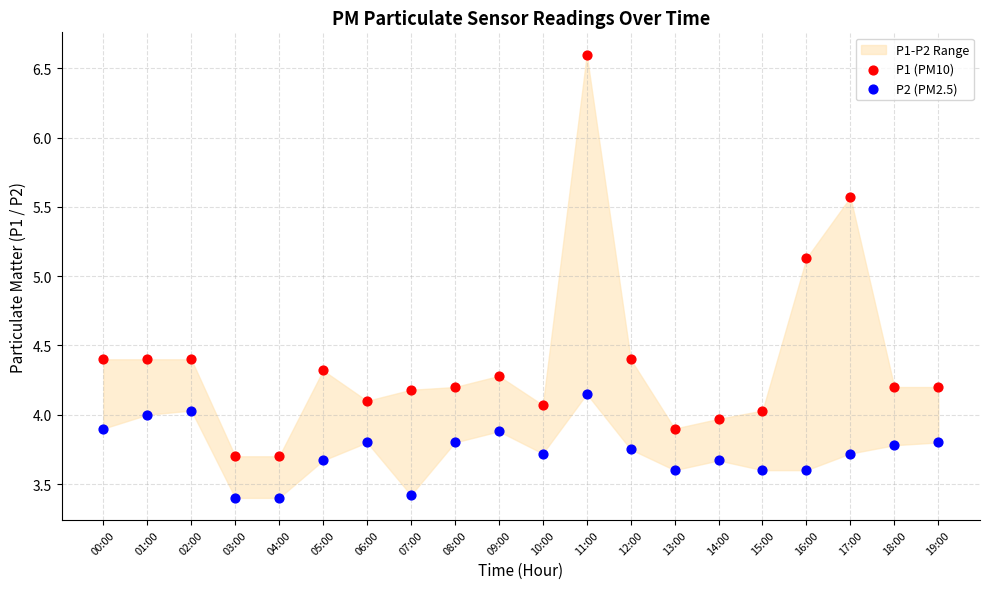

Which series reaches the minimum Y coordinate?

P2 (PM2.5)